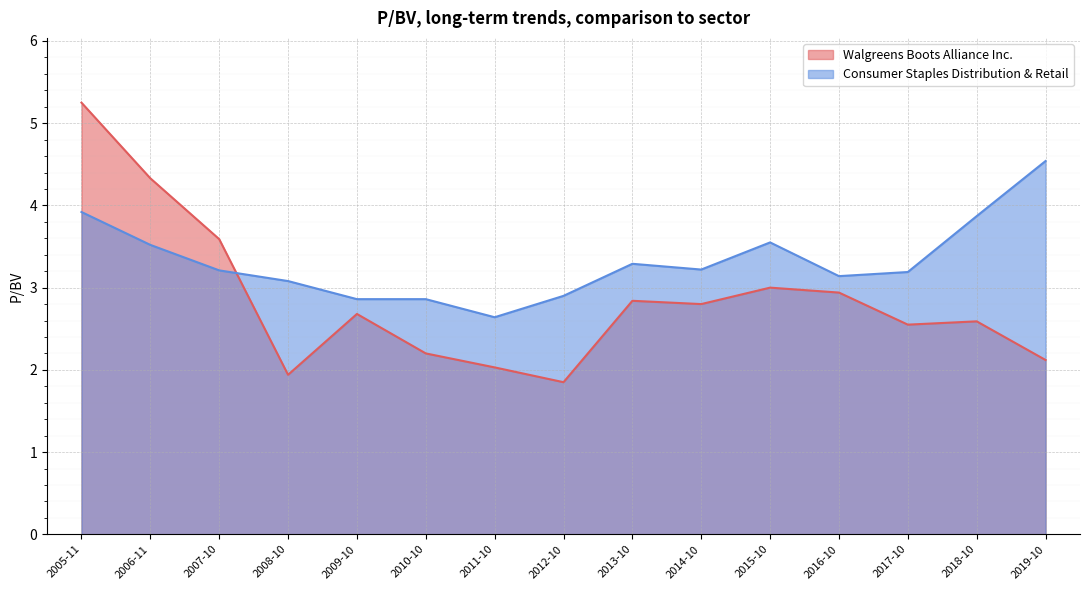

How many values in the Consumer Staples Distribution & Retail series are below 3?

4